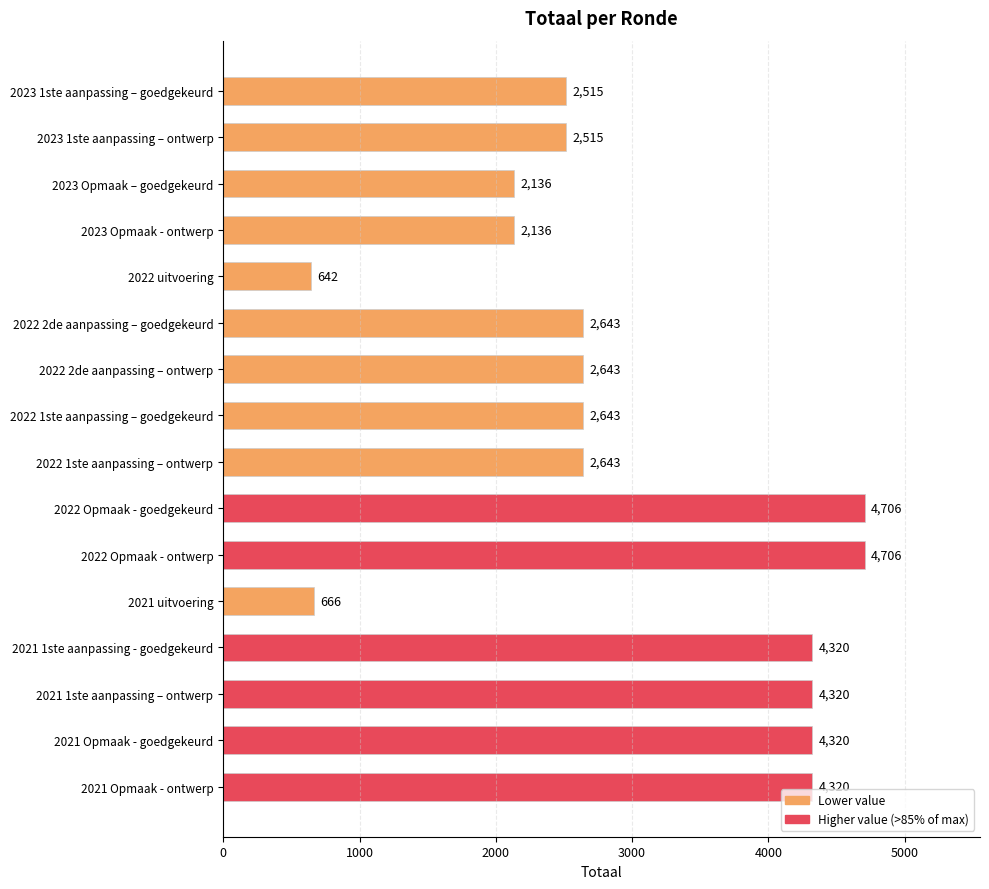

What is the change in value from 2023 1ste aanpassing – goedgekeurd to 2021 Opmaak - goedgekeurd?

+1805